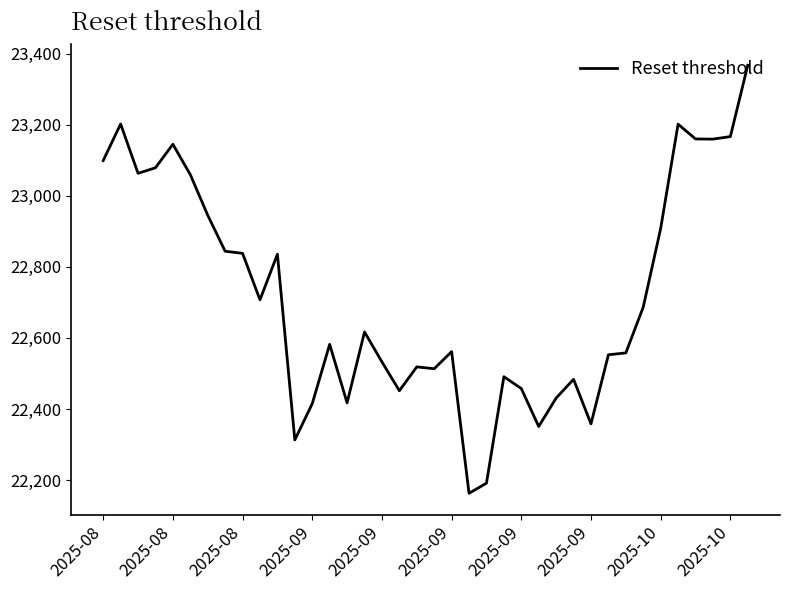

What is the minimum value shown in the chart?

22162.8